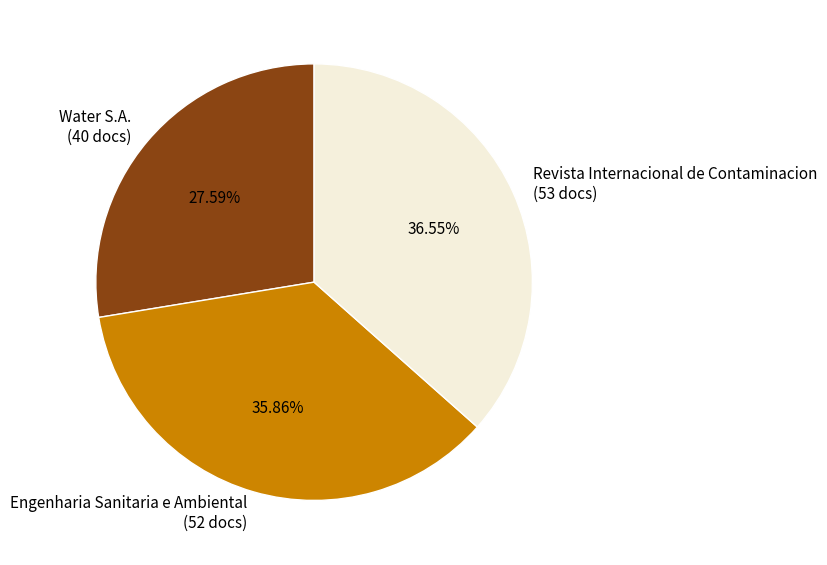

True or false: Water S.A. accounts for 28% of the total.

True